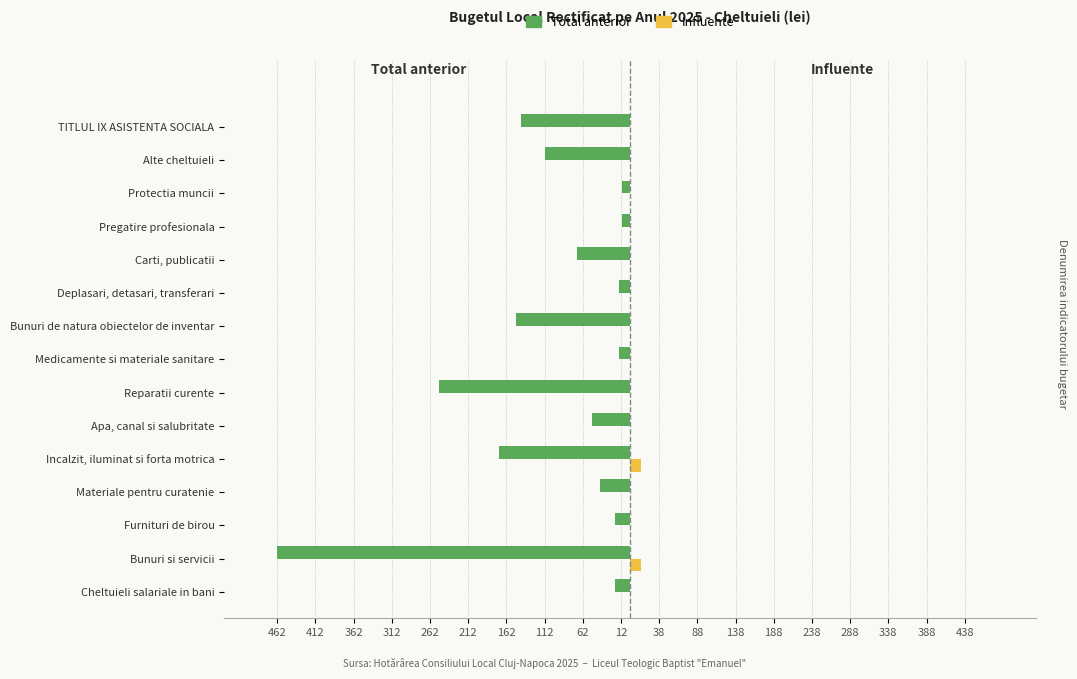

What are all the series names shown in the legend?

Total anterior, Influente